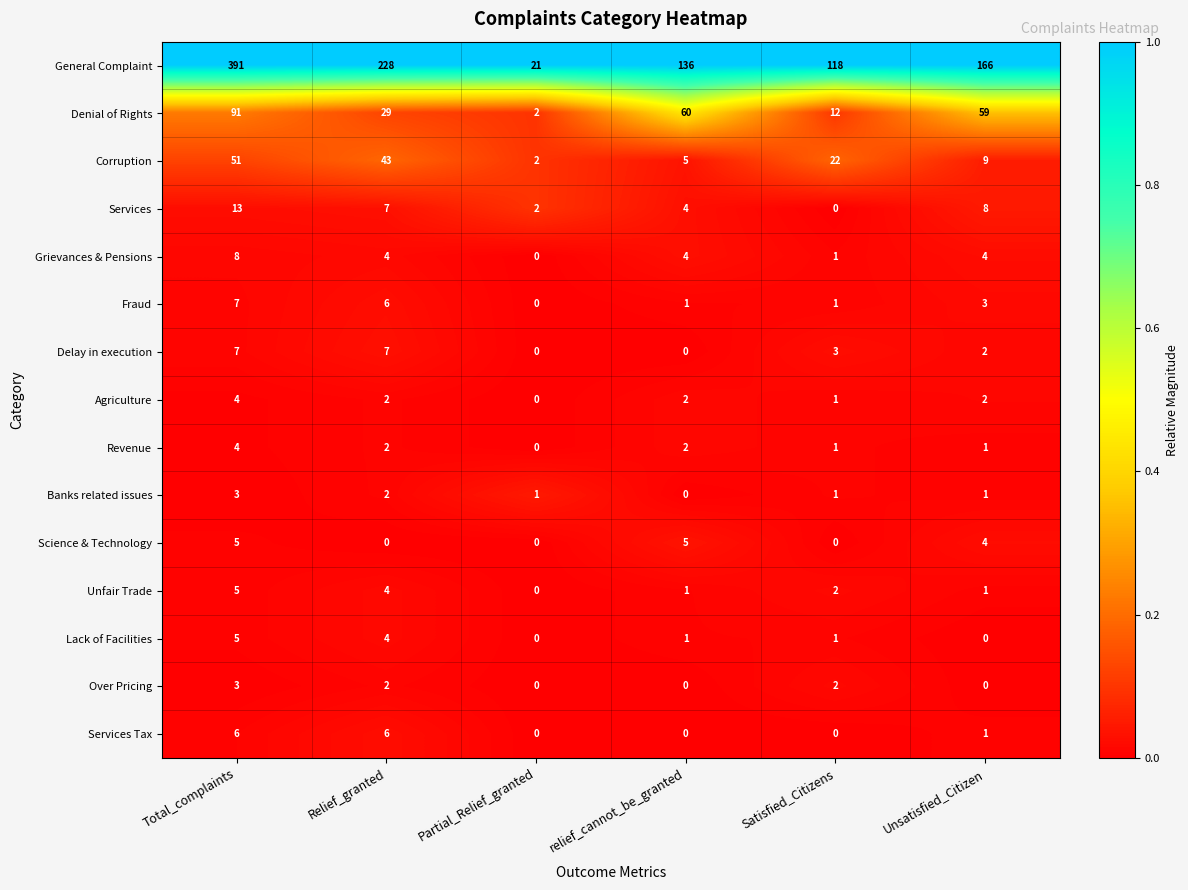

At which label does Banks related issues reach its peak?

Total_complaints